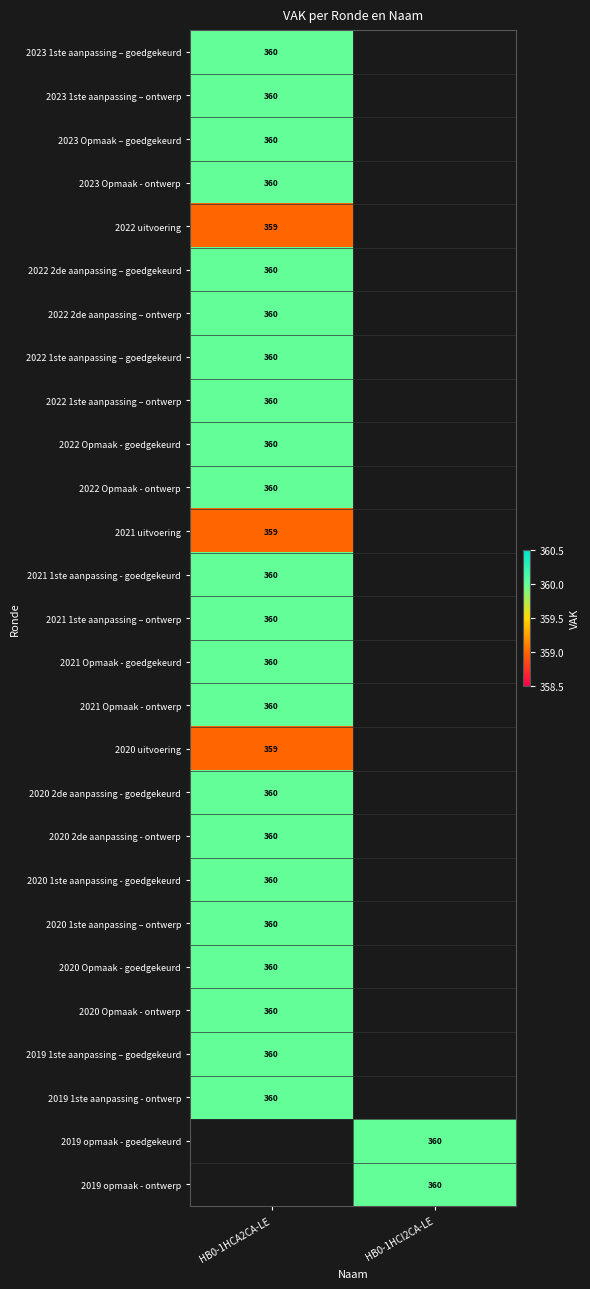

Between HB0-1HCI2CA-LE and HB0-1HCA2CA-LE, which is larger?

HB0-1HCA2CA-LE